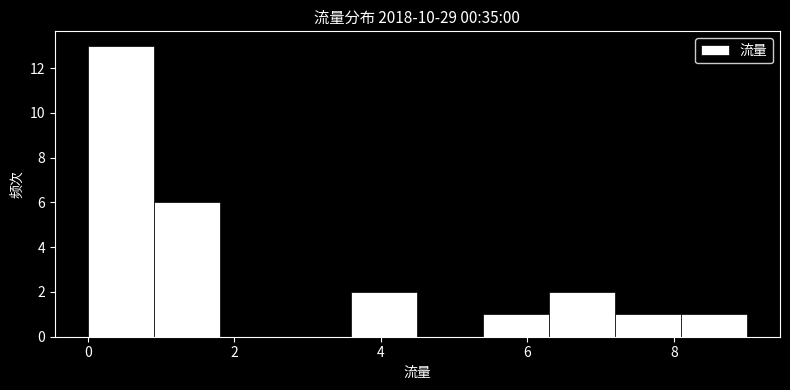

How tall is the bar that spans 0.0 to 0.9 on the x-axis? Neither the bar edges nor the heights are printed on the chart, so give them approximately, as read against the axes.

13